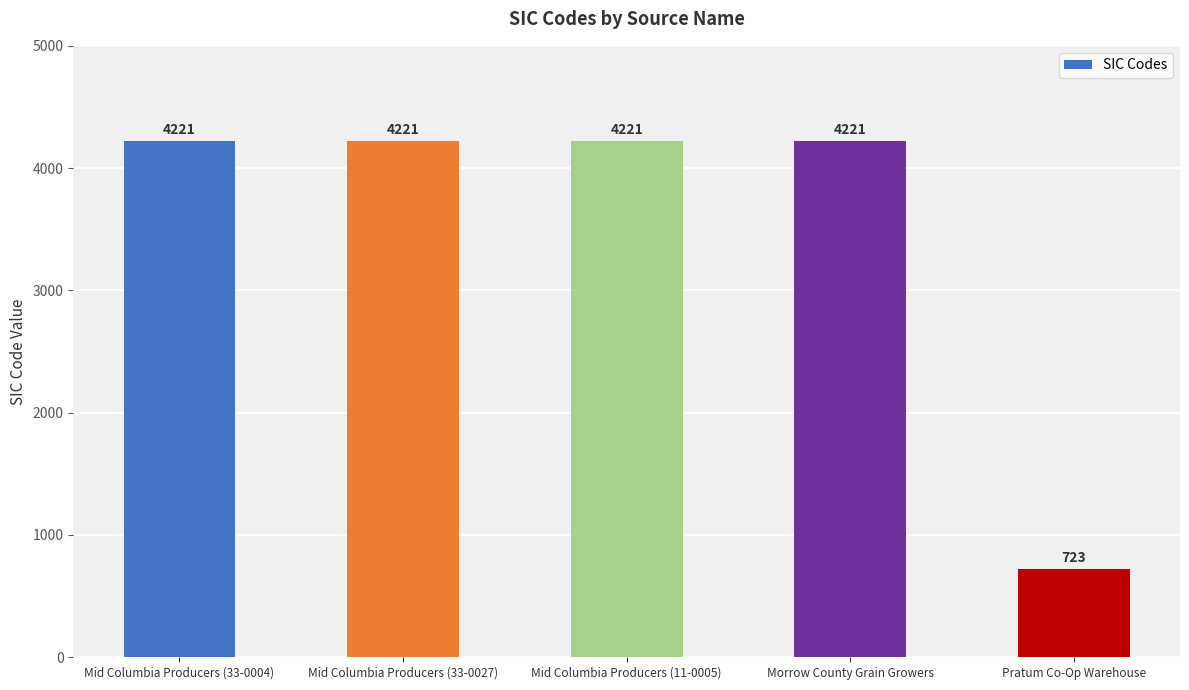

Is it true that the value at Mid Columbia Producers (33-0004) is 2863?

False